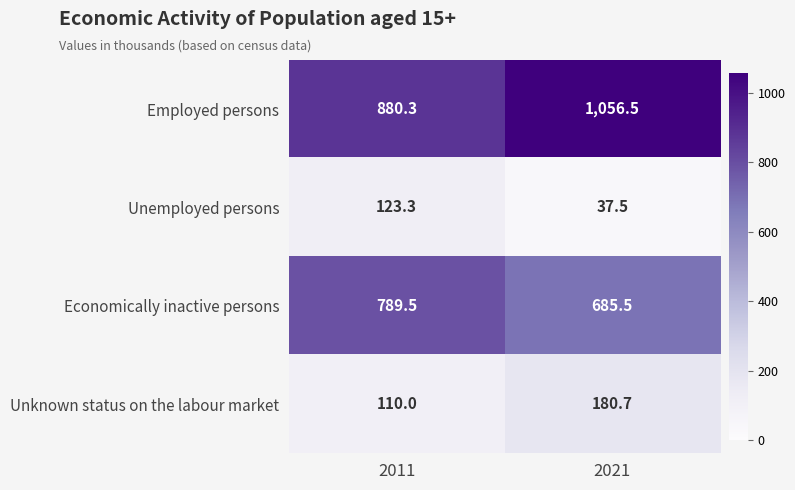

What is the difference between the Economically inactive persons values at 2021 and 2011?

104.0